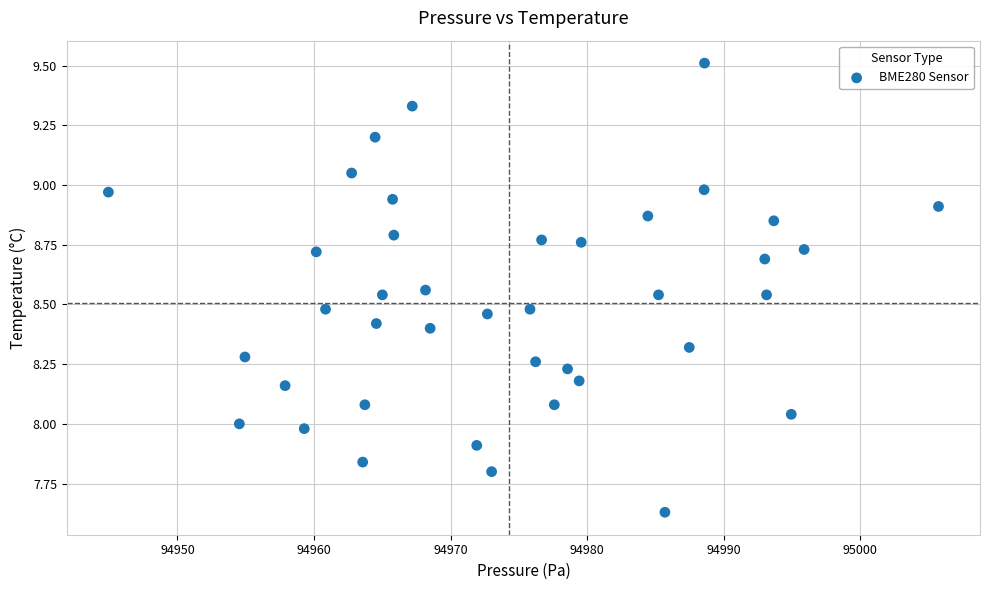

What is the range of Y values (max minus min)?

1.9